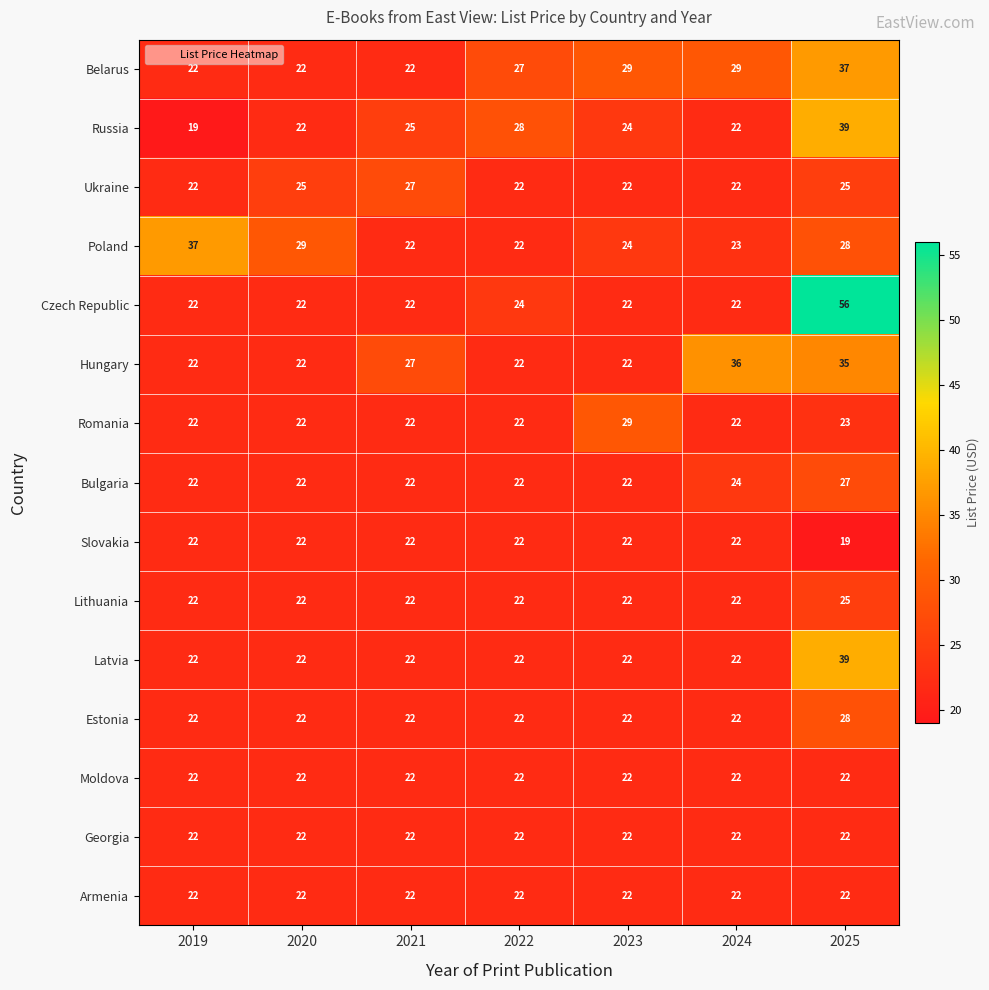

What is the difference between the second highest and minimum values in the Russia series?

9